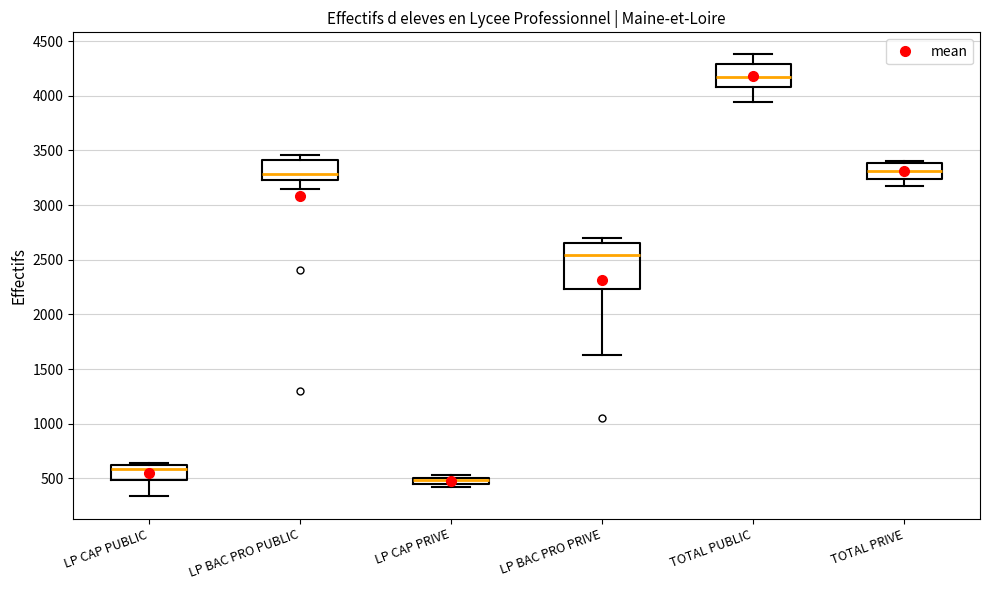

Which box's median line is the lowest?

LP CAP PRIVE